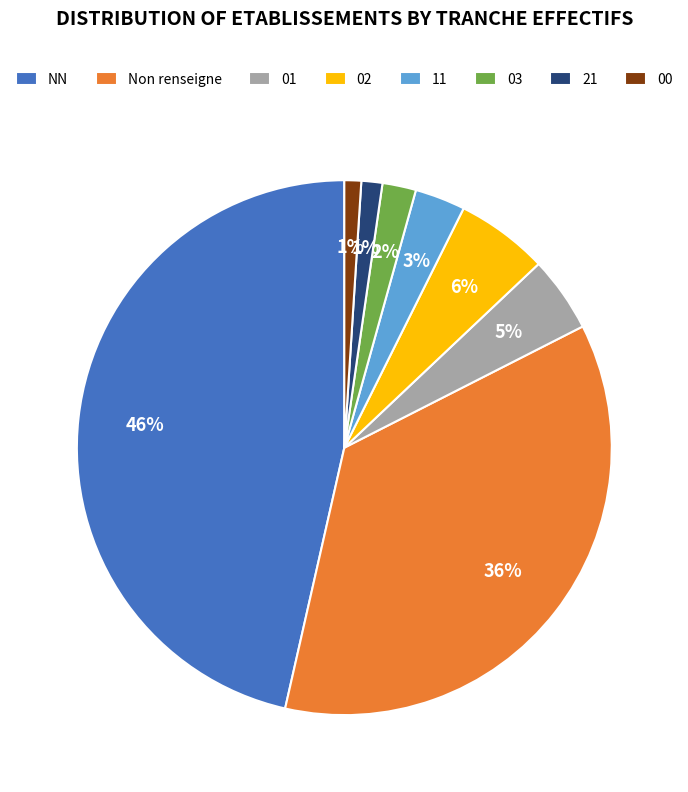

Which has a higher value, 11 or NN?

NN